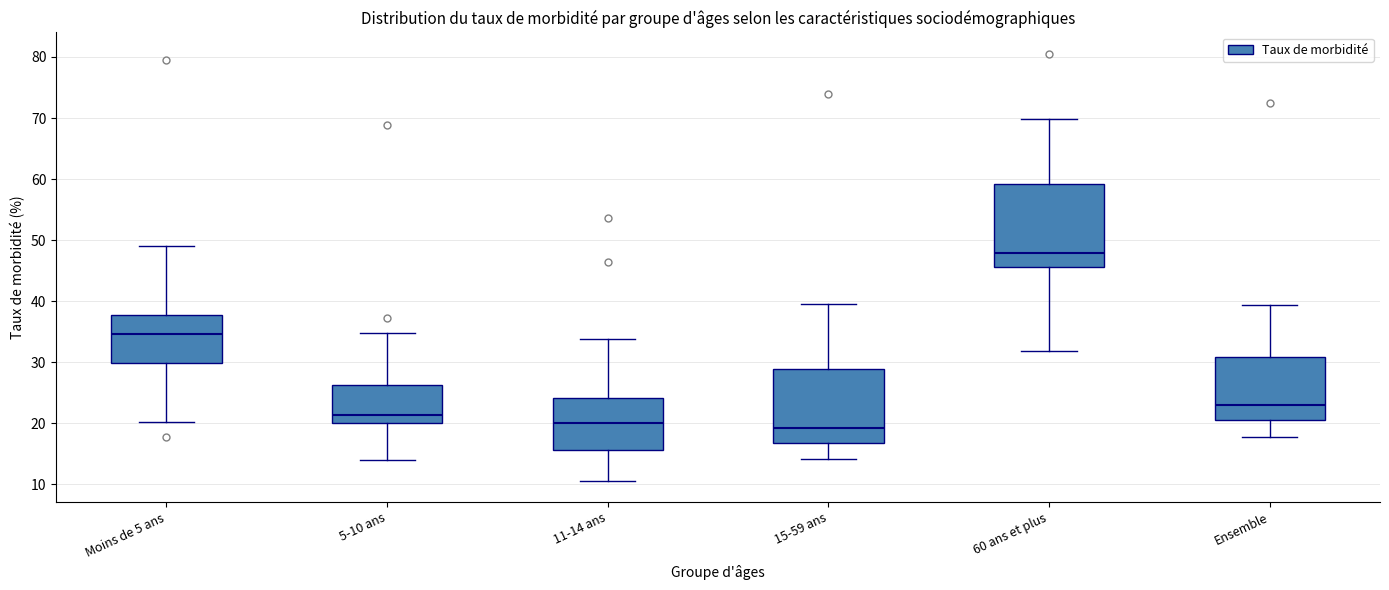

Which box has the highest median line?

60 ans et plus